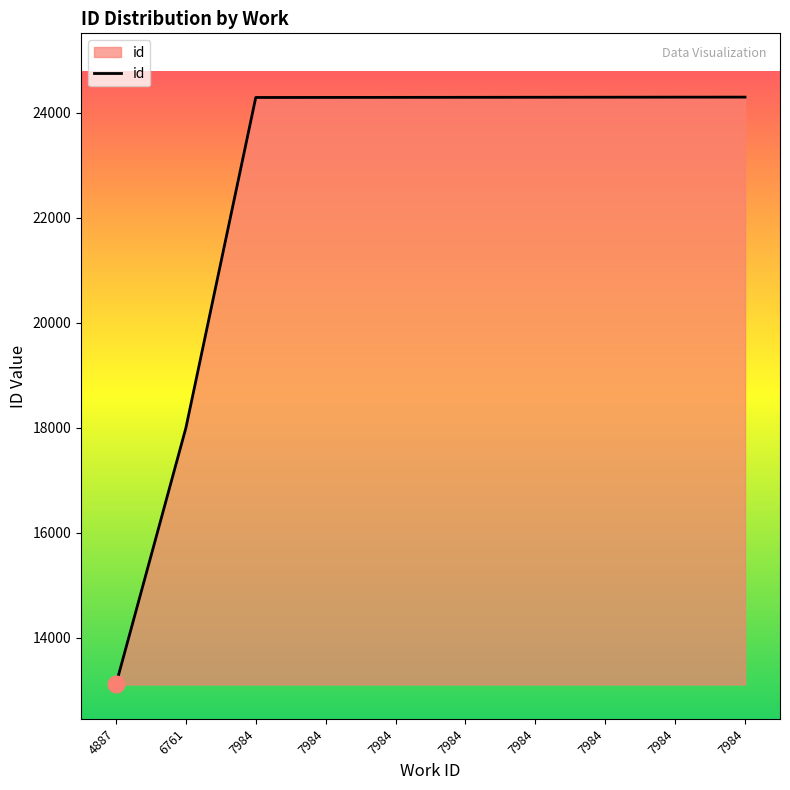

Where is the data nearest to the value 18707?

6761